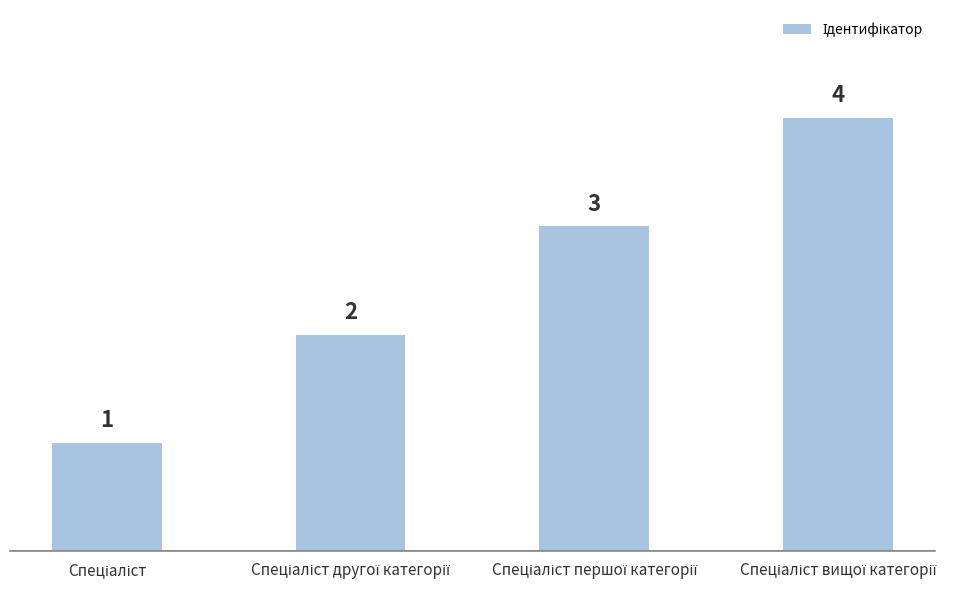

Count the values in the range 2 to 4.

3